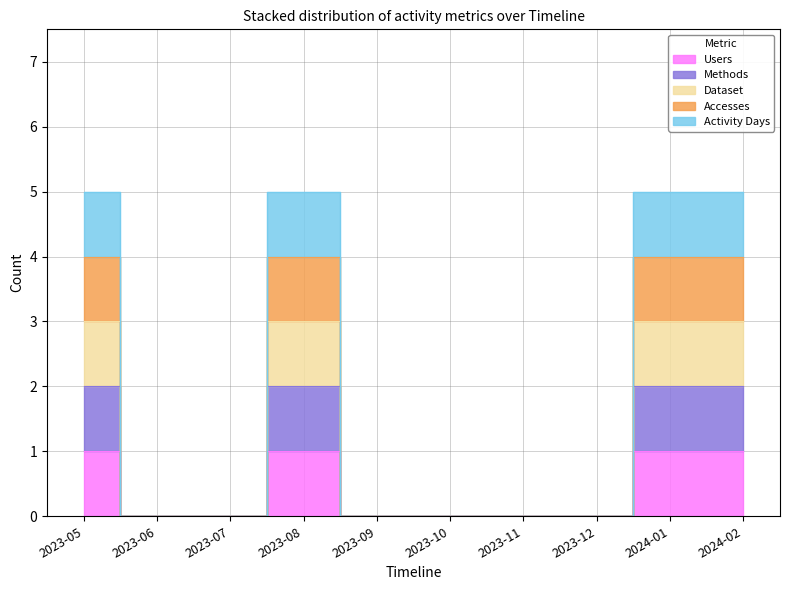

What is the greatest value displayed?

5